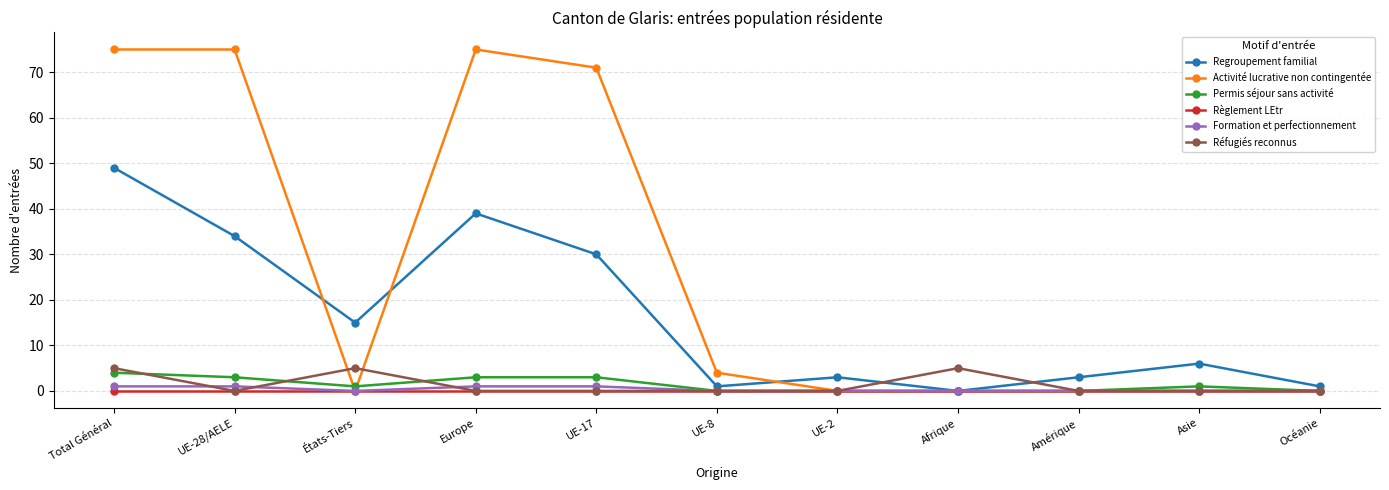

Where is the first local minimum for Permis séjour sans activité?

États-Tiers